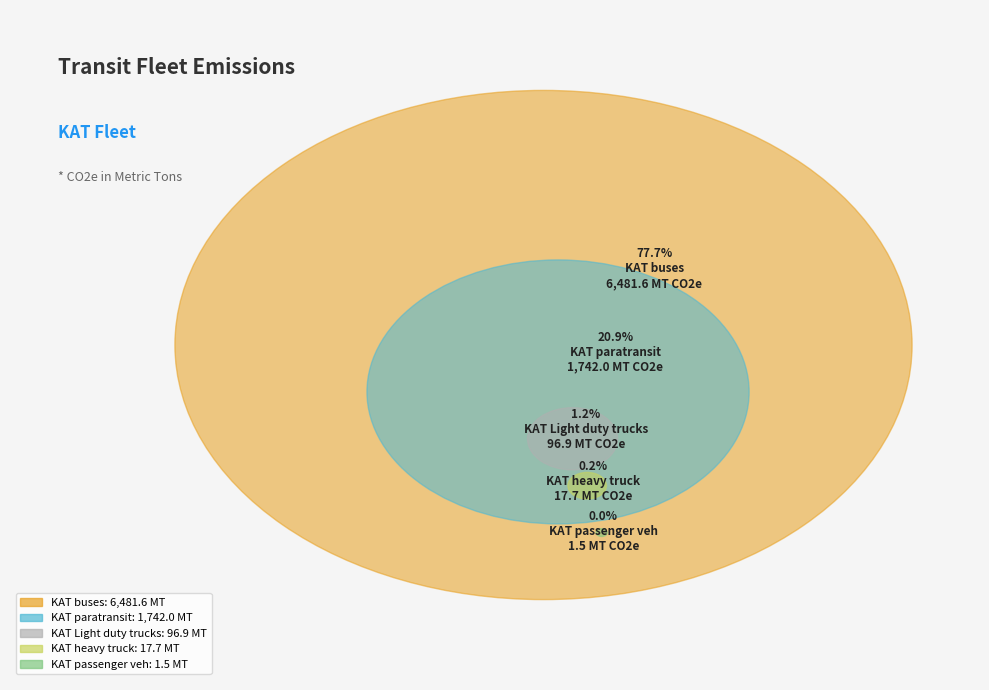

Count the number of slices in the pie.

5